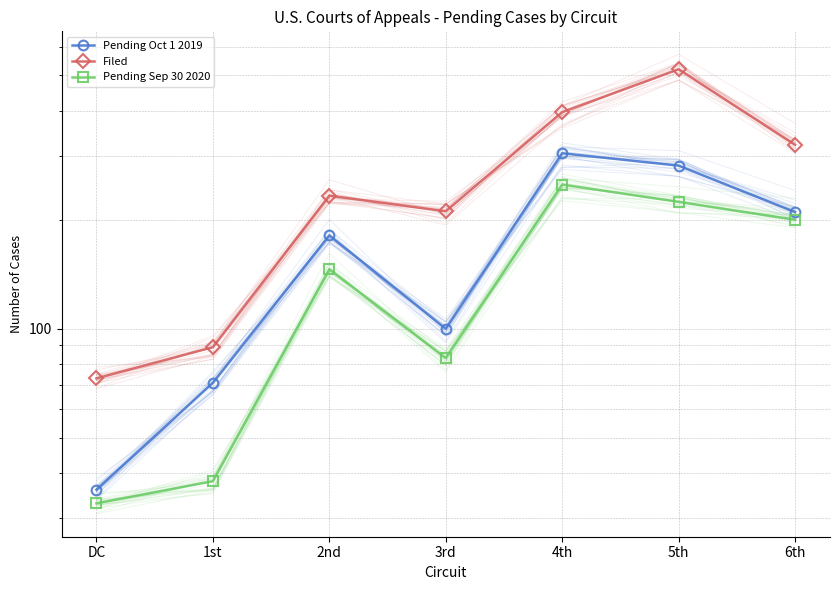

How many distinct data groups are displayed?

3